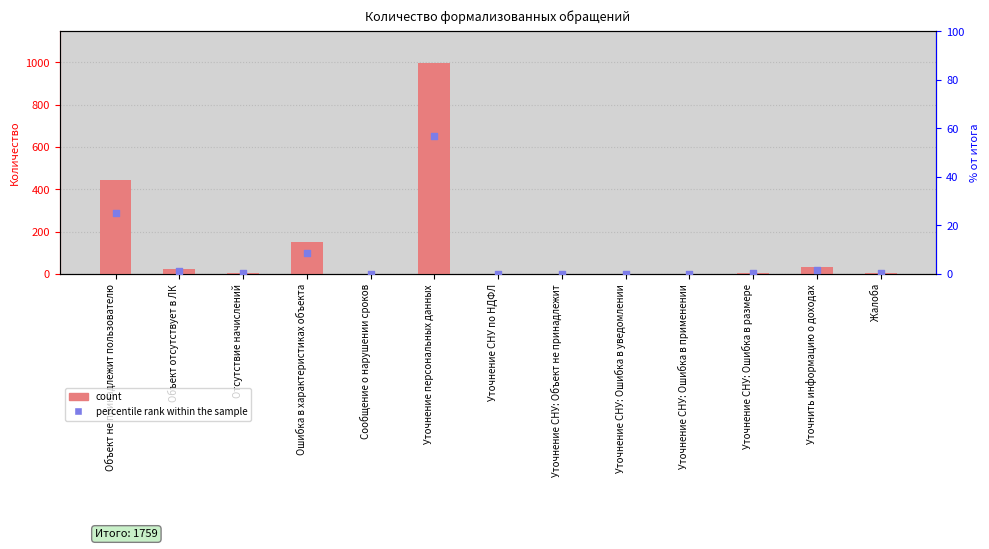

Which series reaches the minimum Y coordinate?

percentile rank within the sample